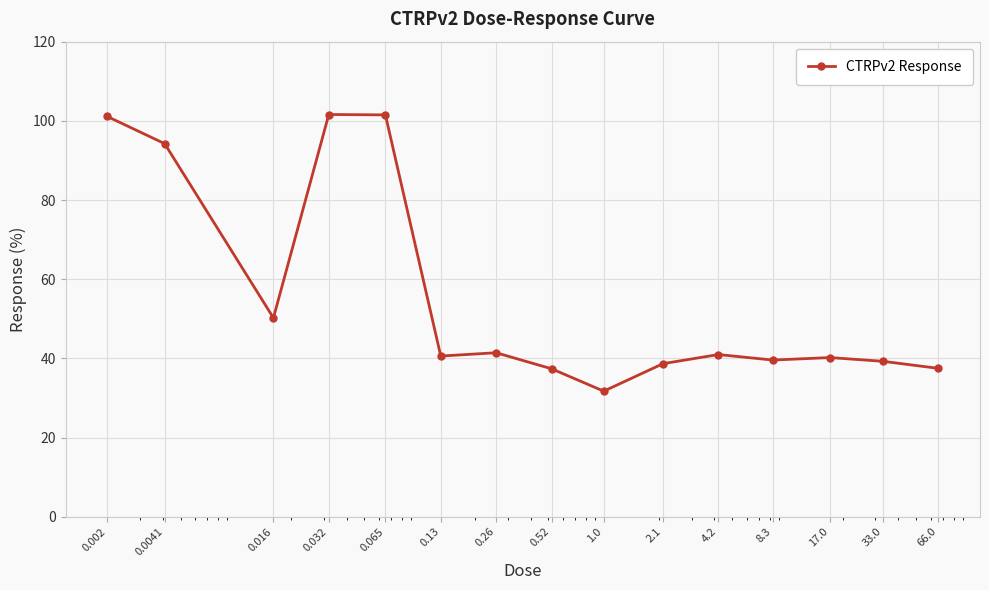

What is the difference between the second highest and minimum values?

69.8